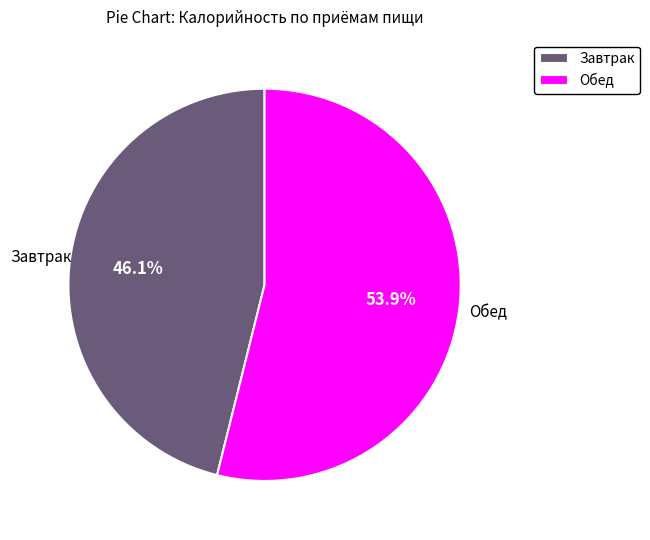

What is the total percentage of Завтрак and Обед?

100.0%